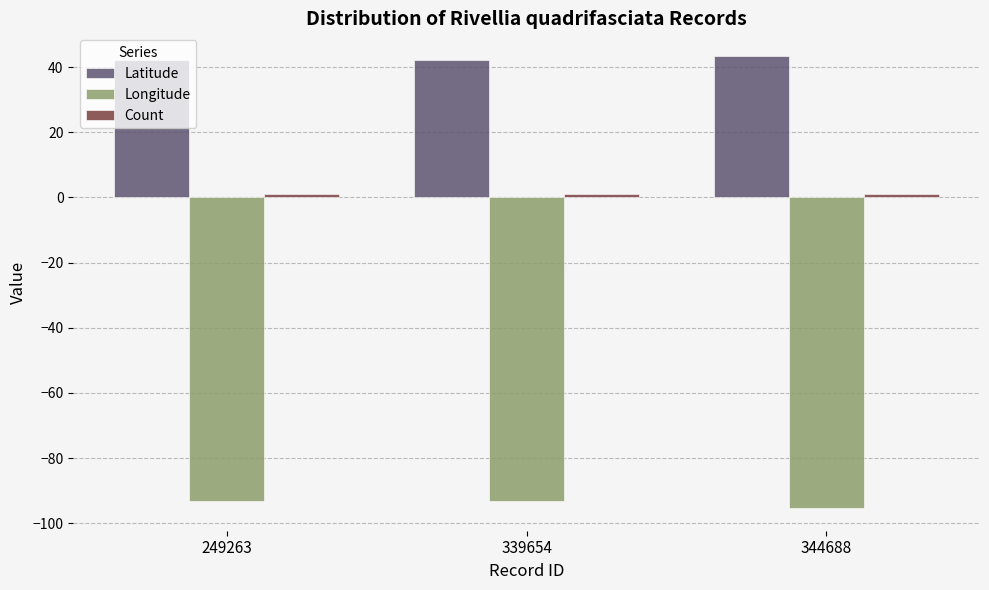

The value of Latitude at 339654 is 26.5. True or false?

False